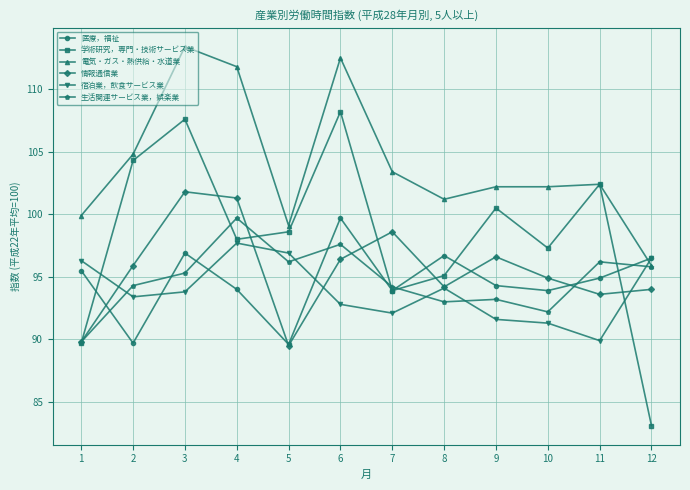

Is this an area chart (filled region under the line)?

No